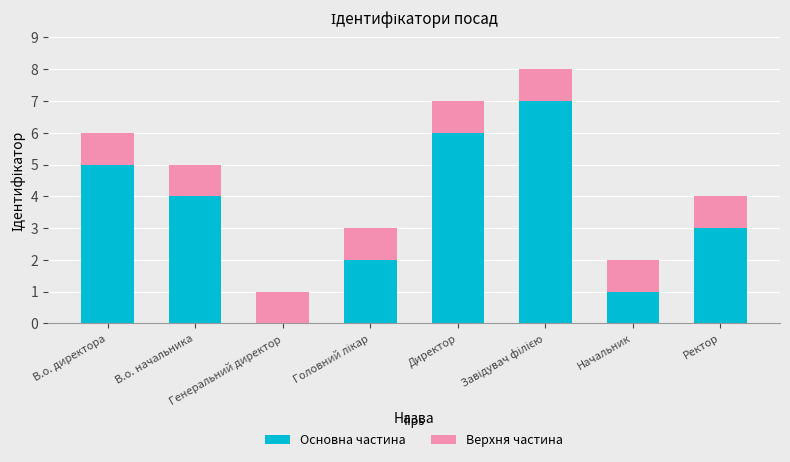

What is the sum of all Основна частина values?

28